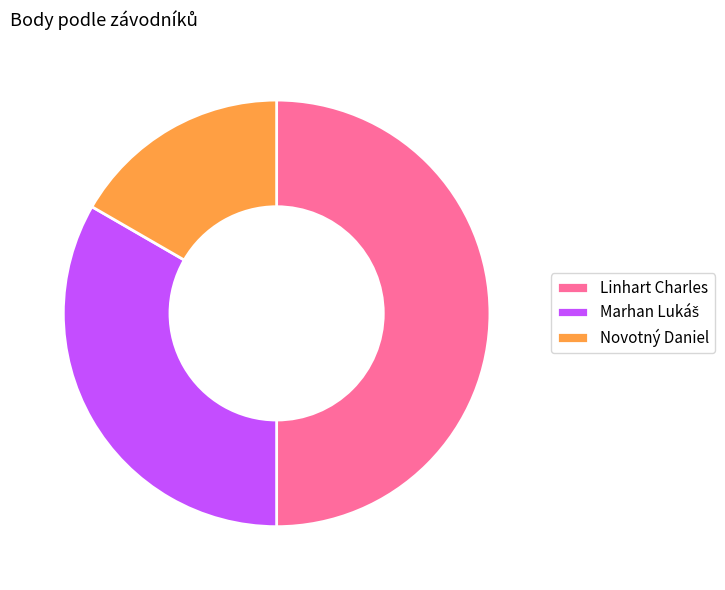

Which category has the smallest portion of the pie?

Novotný Daniel